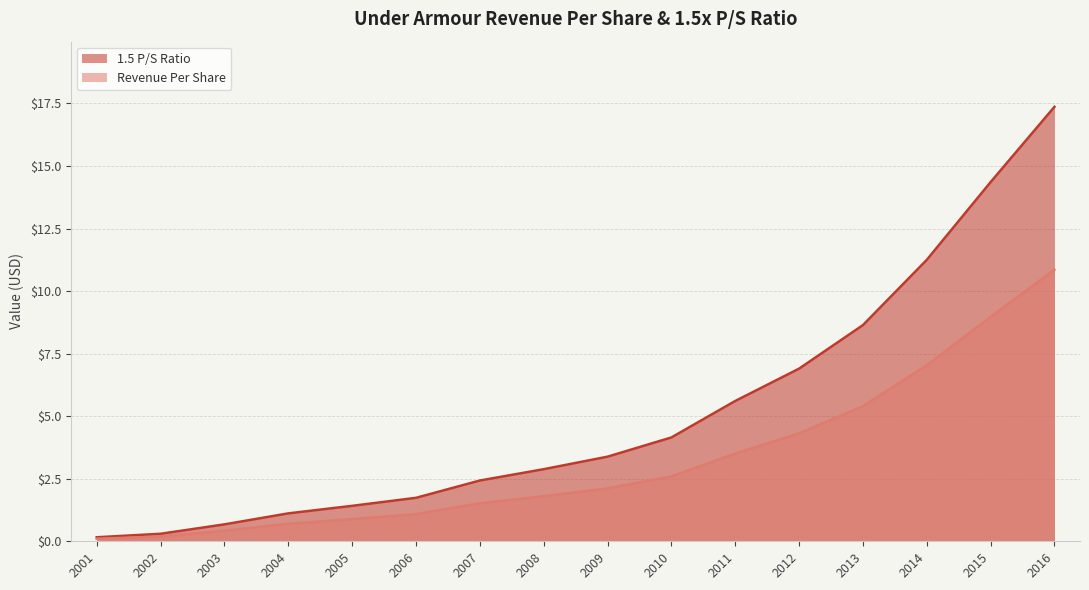

Does the chart display data point markers on the line(s)?

No